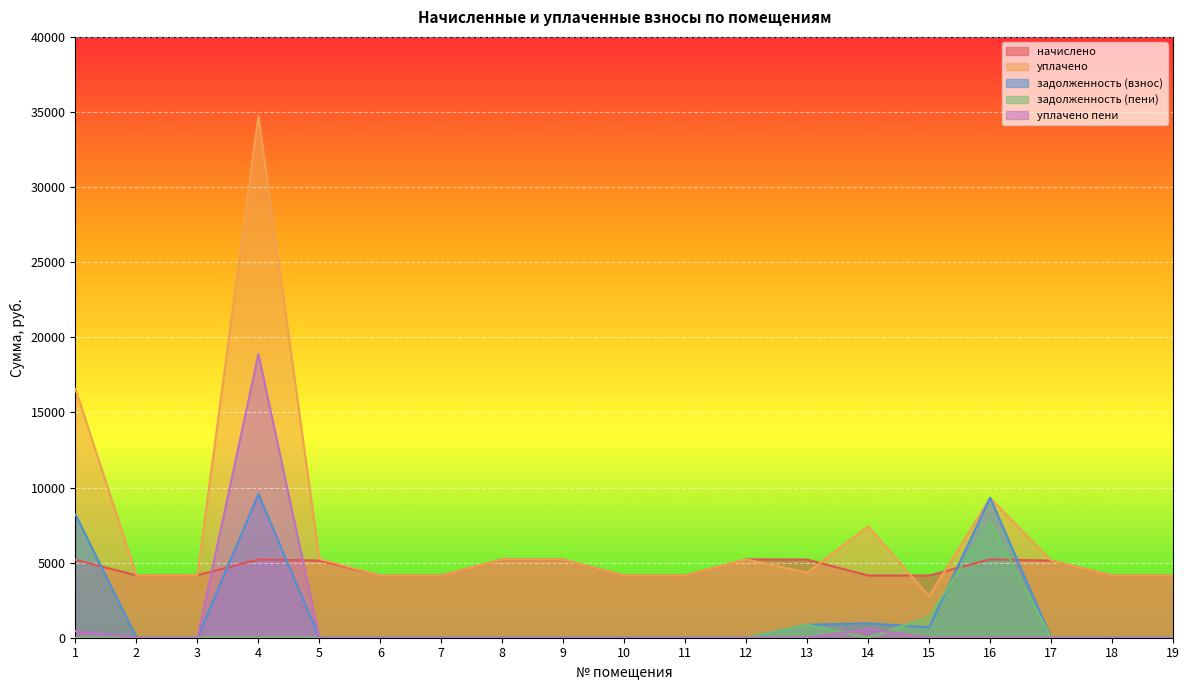

Is it true that уплачено equals 1317.9 at 7?

False